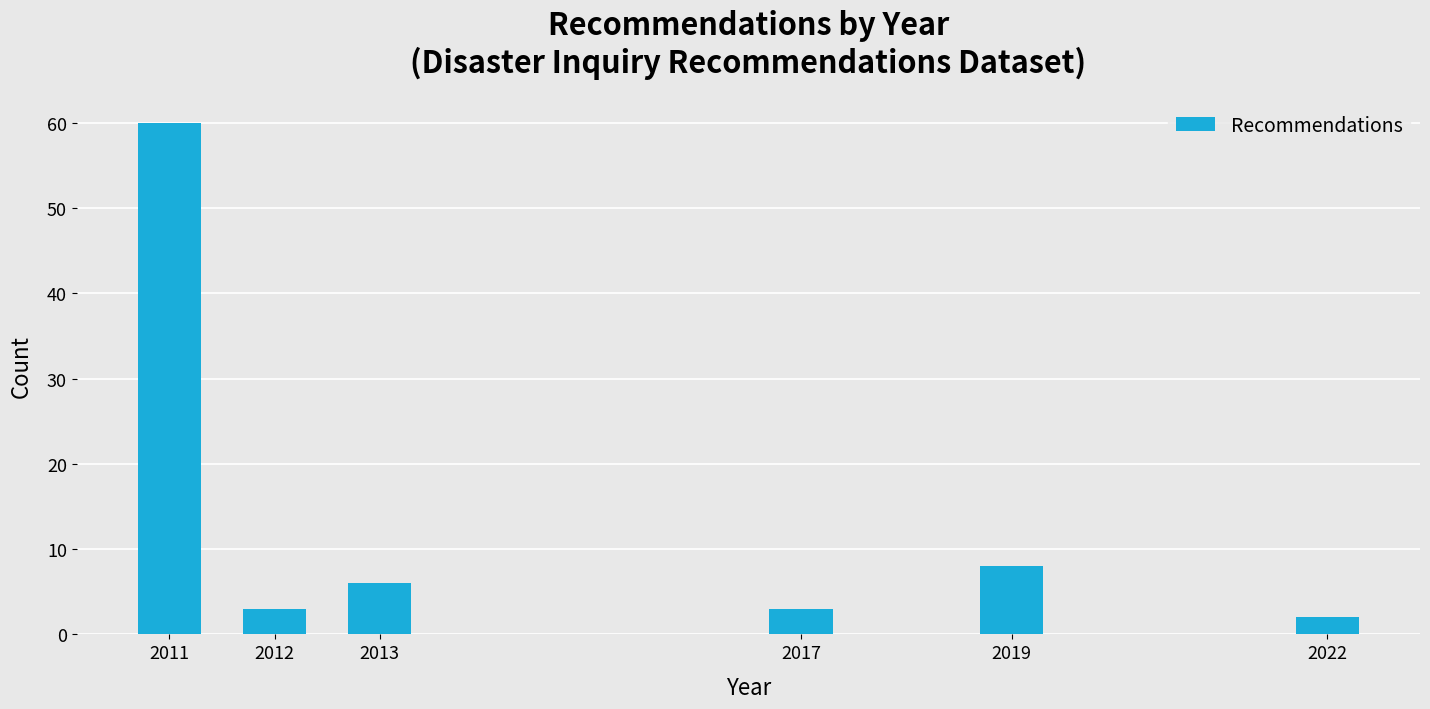

Reading right to left, list all the values displayed in this chart.

2022=2	2019=8	2017=3	2013=6	2012=3	2011=60